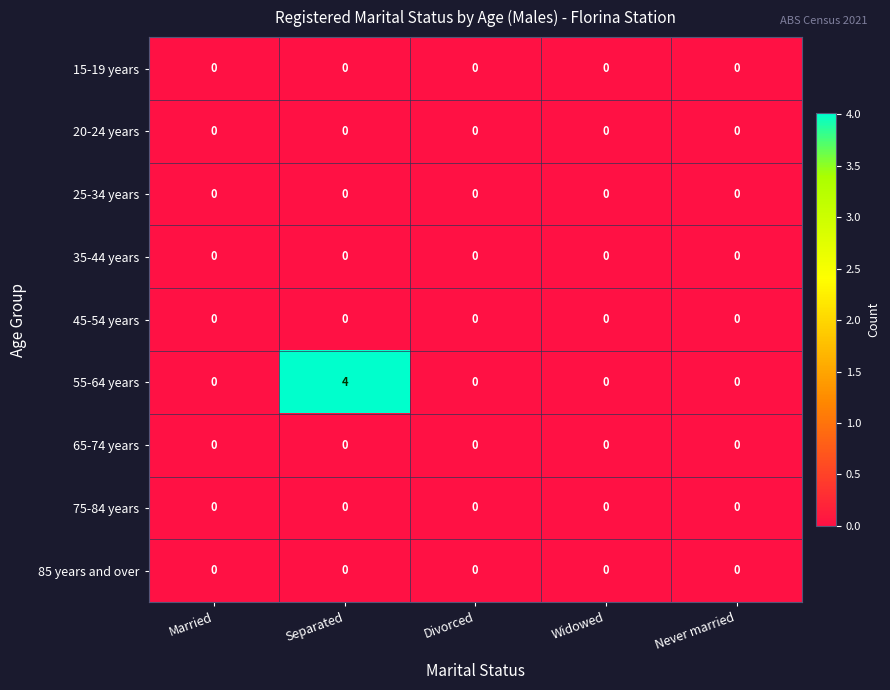

At which category does the chart reach its peak across all series?

Separated